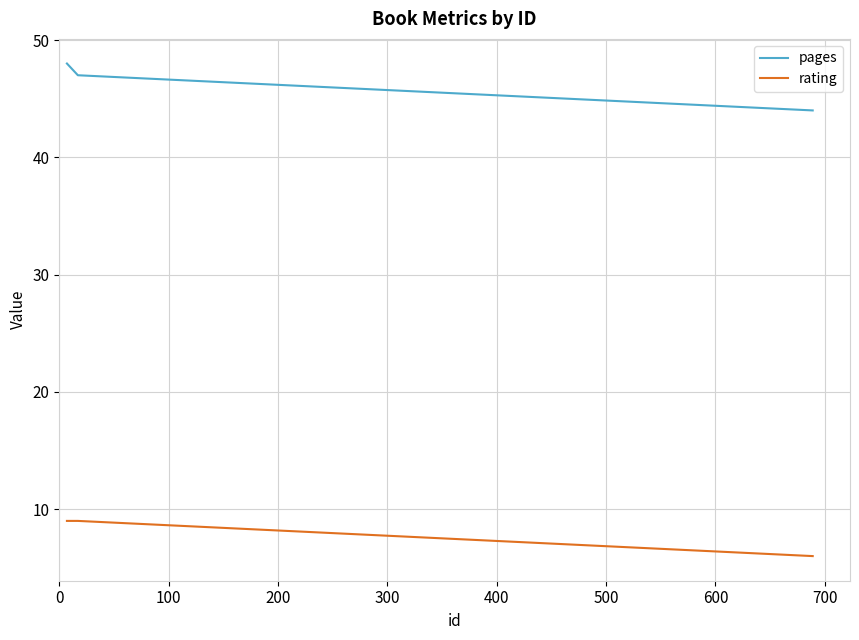

Rank the series by their average value, from lowest to highest.

rating, pages